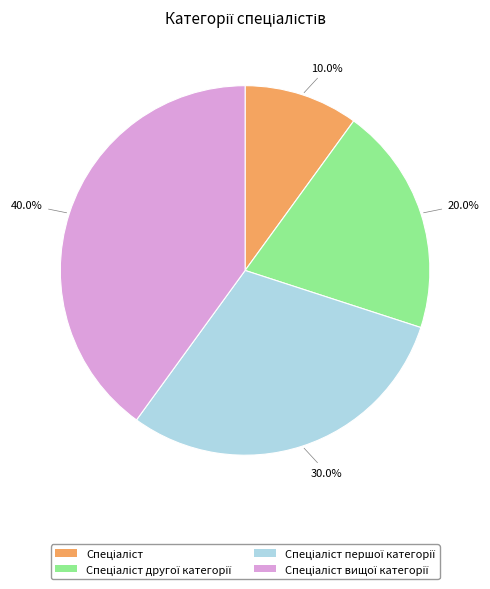

Count the number of slices in the pie.

4